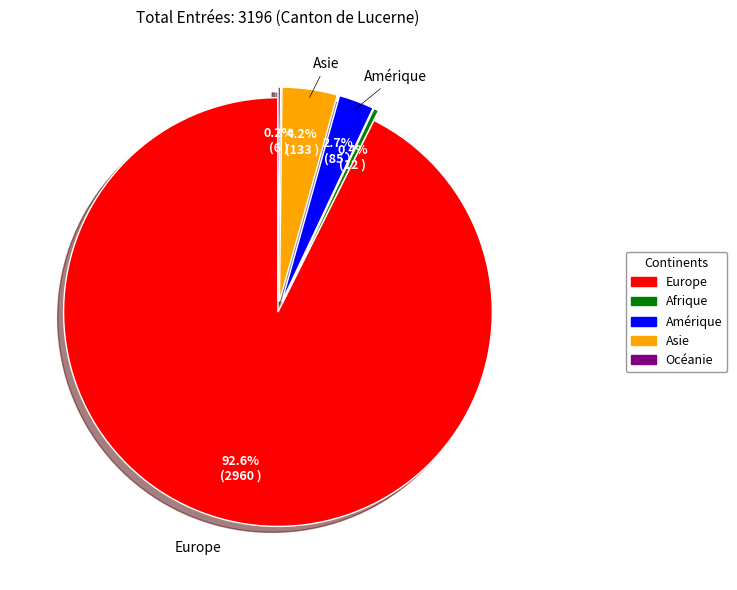

To the nearest percent, what percentage of the pie is Asie?

4%